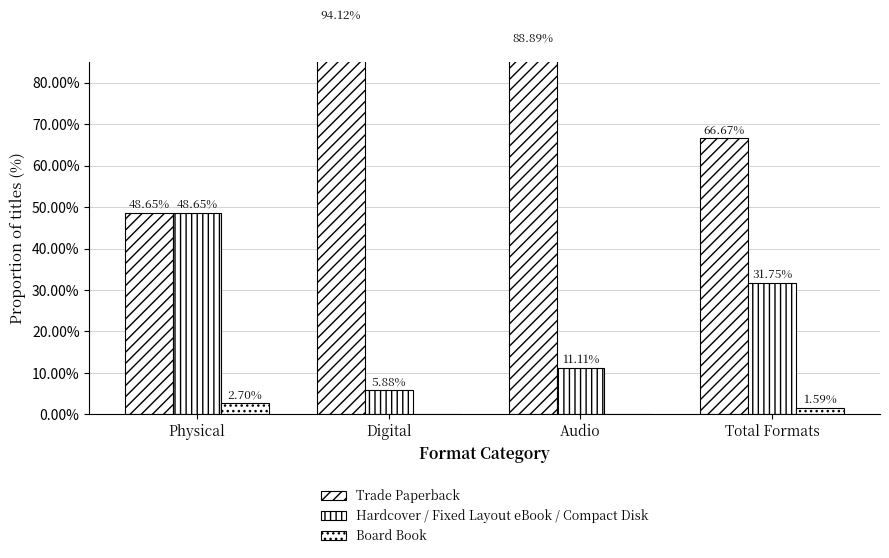

What is the minimum value for Hardcover / Fixed Layout eBook / Compact Disk?

5.9